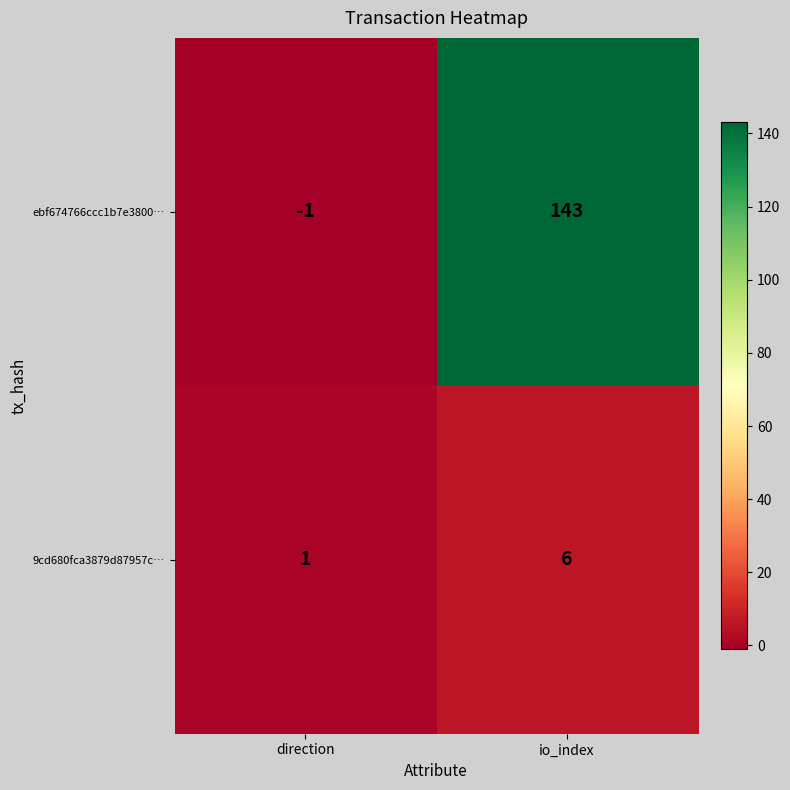

Is it true that 9cd680fca3879d87957c… equals 1 at direction?

True